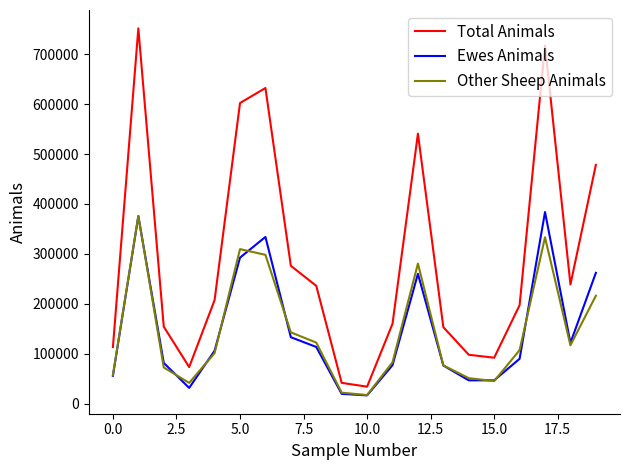

Which series has the largest total across all categories?

Total Animals